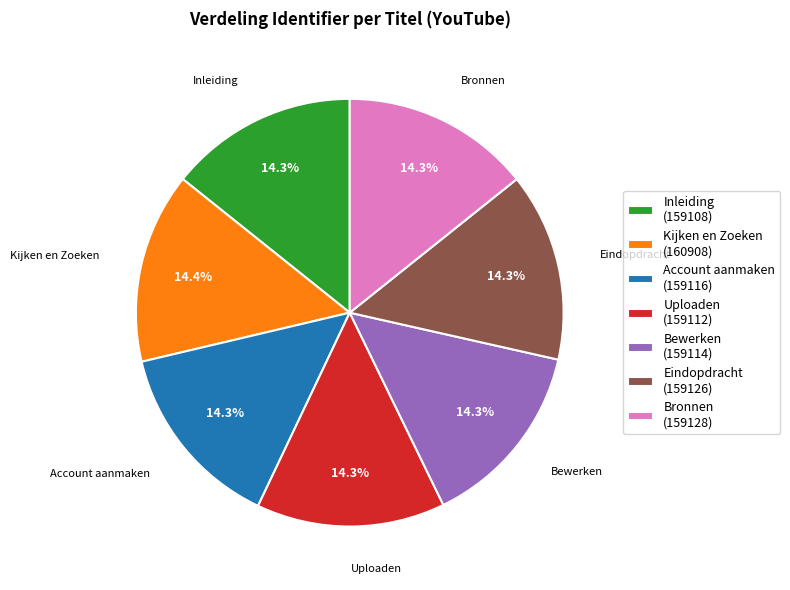

Is it true that Bewerken is 14% of the pie?

True